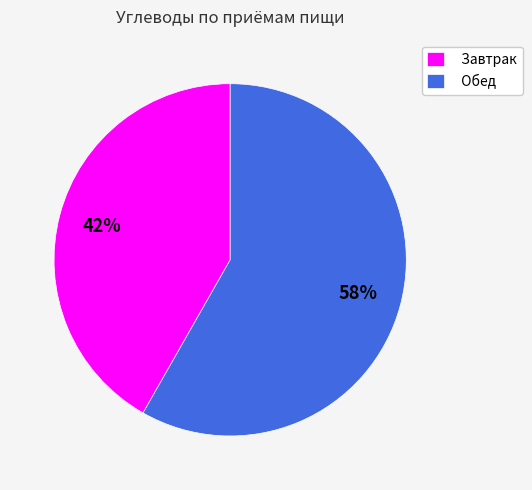

Is there a majority slice in this chart?

Yes